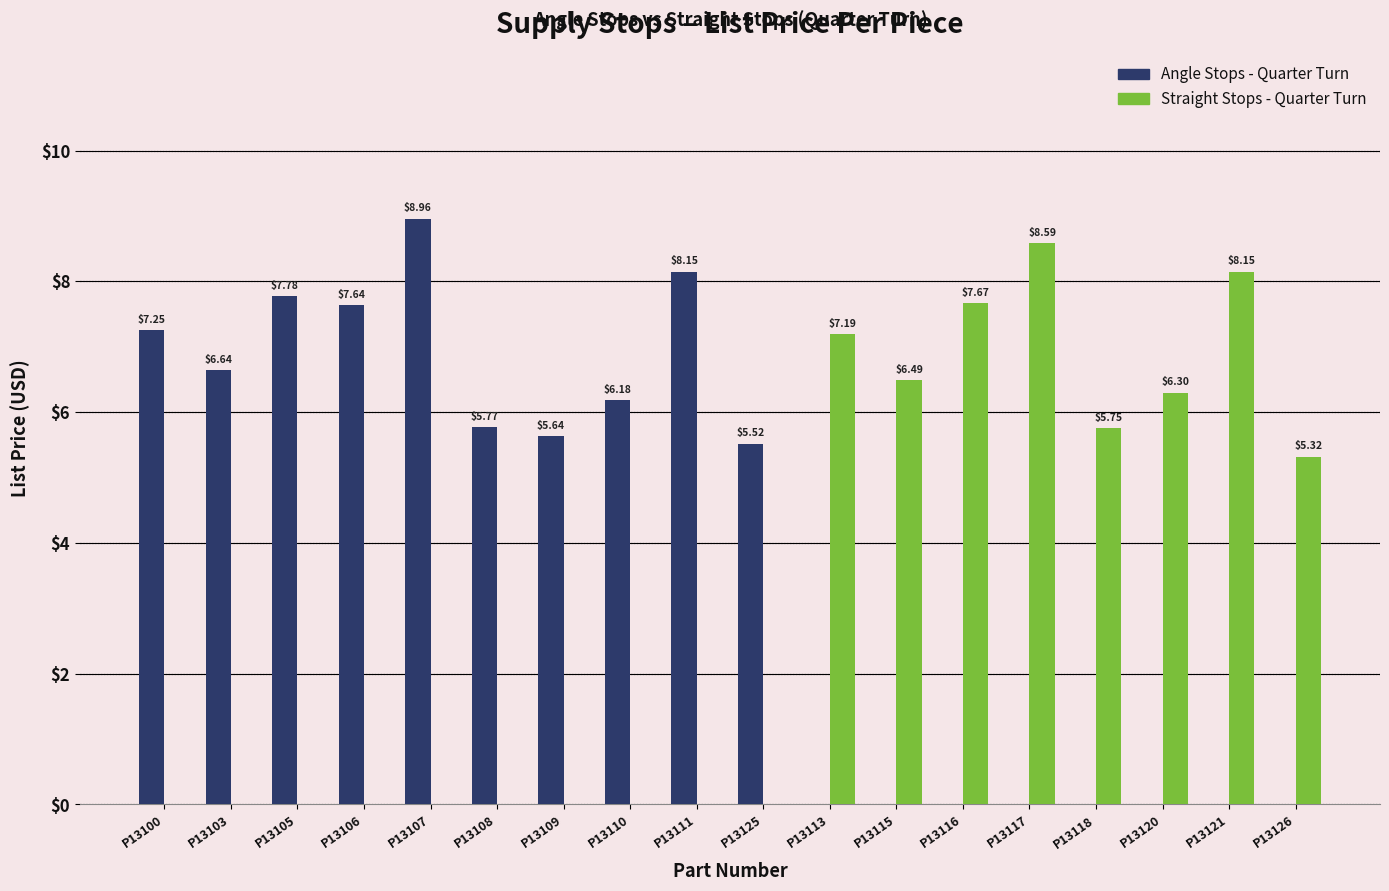

Which series has the largest total across all categories?

Angle Stops - Quarter Turn